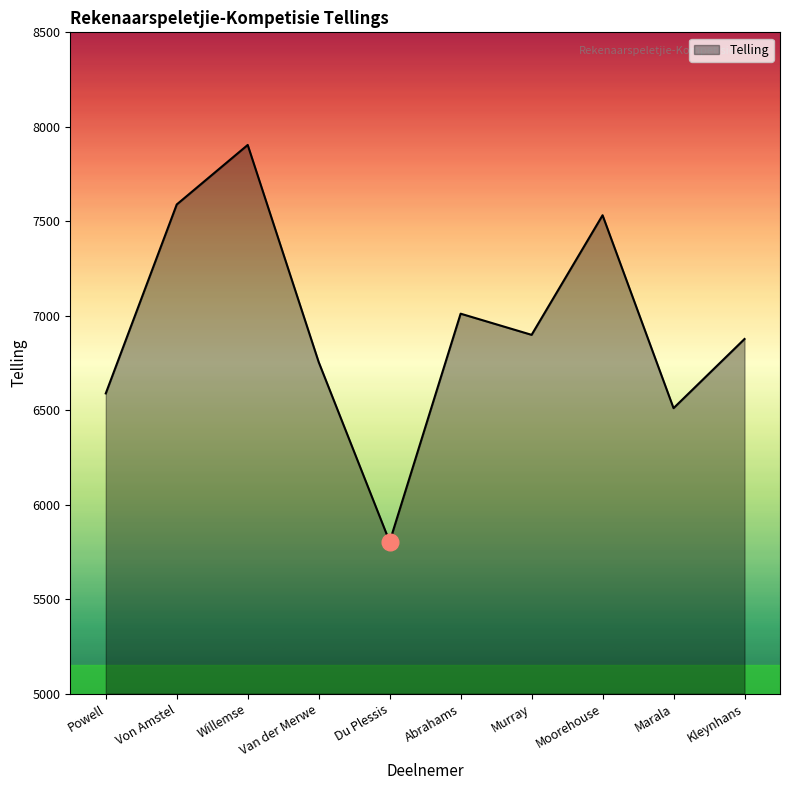

What is the greatest value displayed?

7904